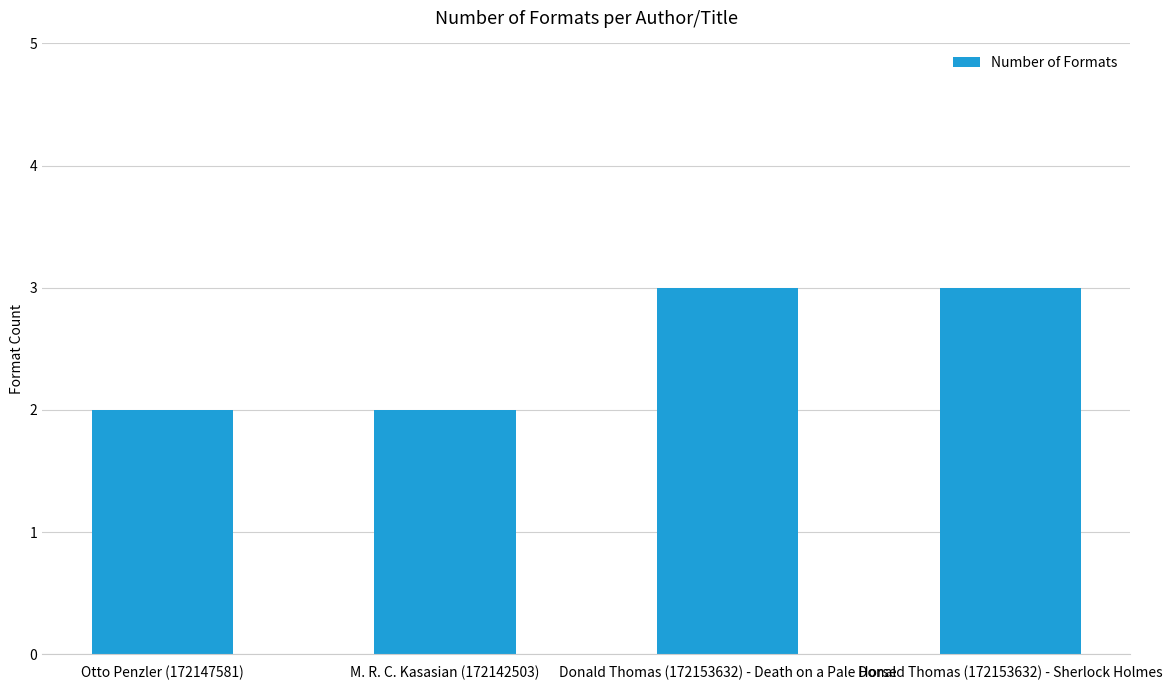

Approximately how many times larger is the value at M. R. C. Kasasian (172142503) compared to Donald Thomas (172153632) - Sherlock Holmes?

0.7